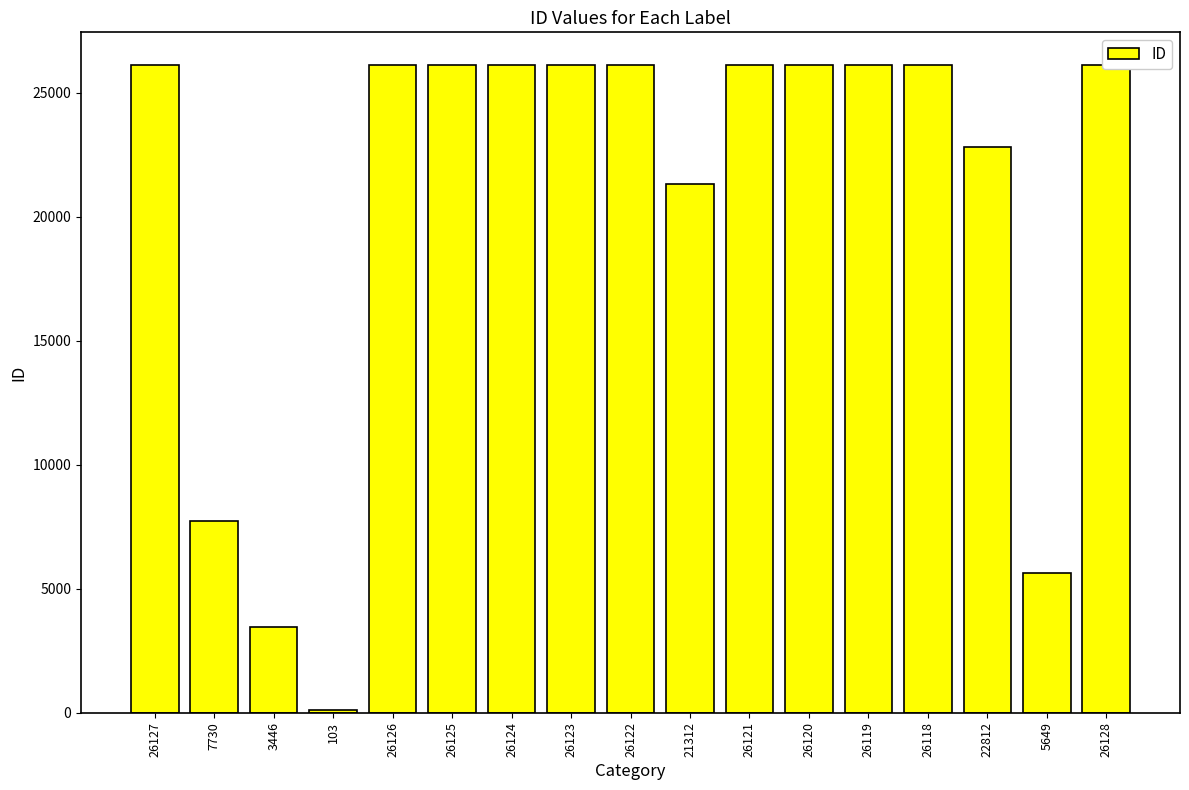

Count the number of categories in the chart.

17